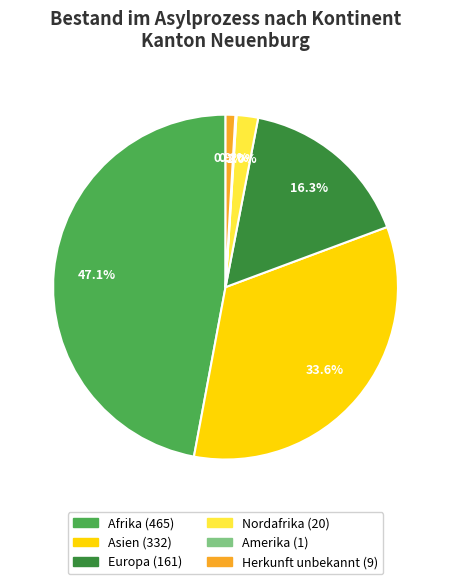

What is the largest slice in the pie chart?

Afrika